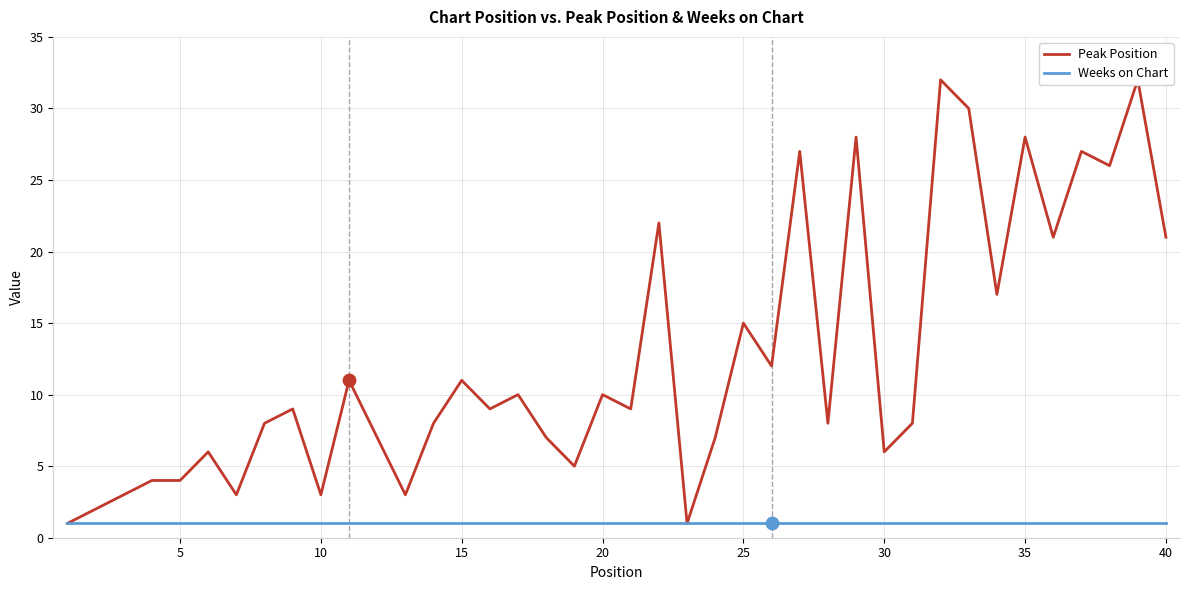

Is the value of Weeks on Chart at 18 greater than the value of Peak Position at 14?

No